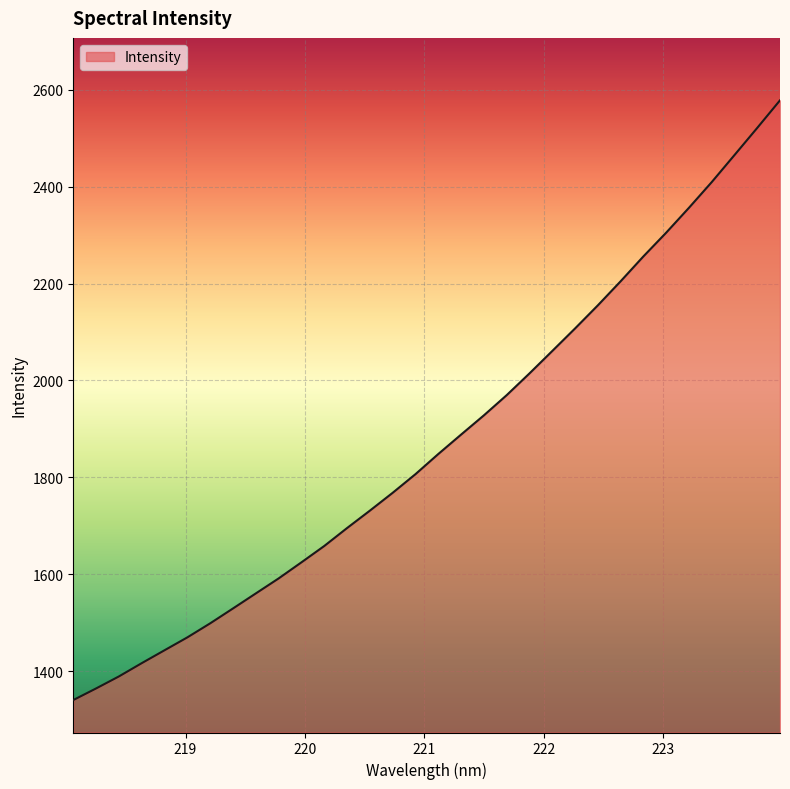

How many categories are shown in the chart?

32